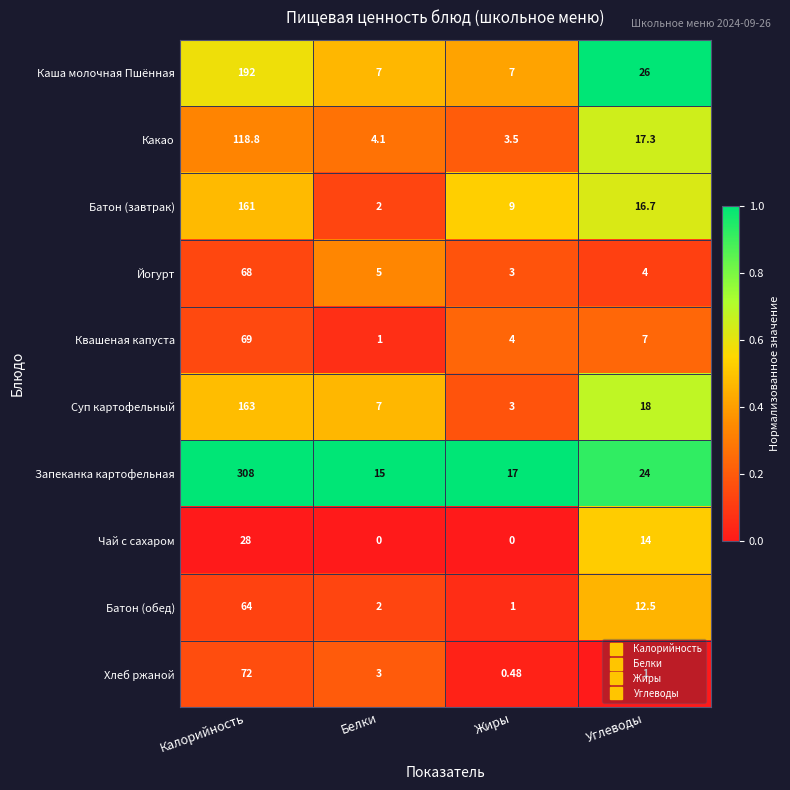

List the series in order of their peak value, highest first.

Запеканка картофельная, Каша молочная Пшённая, Суп картофельный, Батон (завтрак), Какао, Хлеб ржаной, Квашеная капуста, Йогурт, Батон (обед), Чай с сахаром